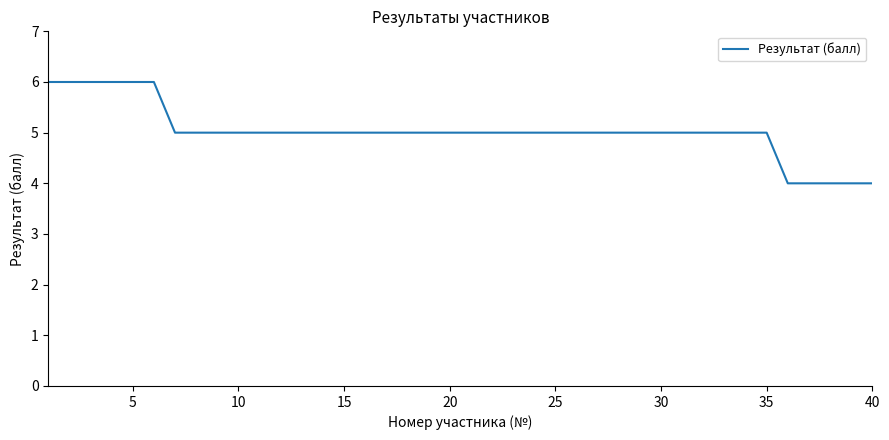

What is the smallest value displayed?

4